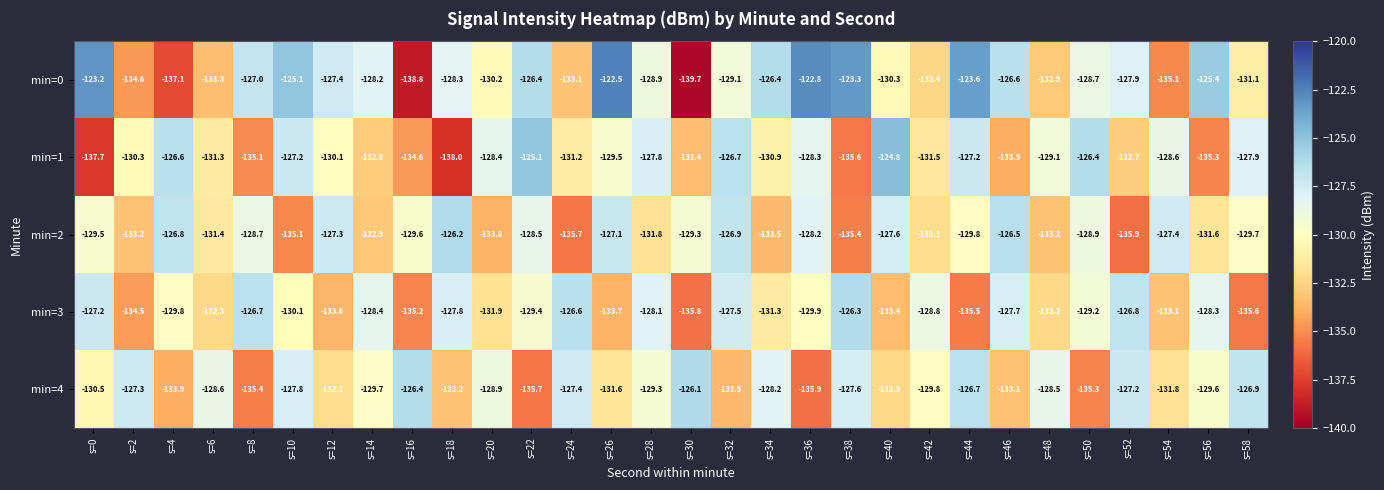

List the series in order of their peak value, highest first.

min=0, min=1, min=4, min=2, min=3